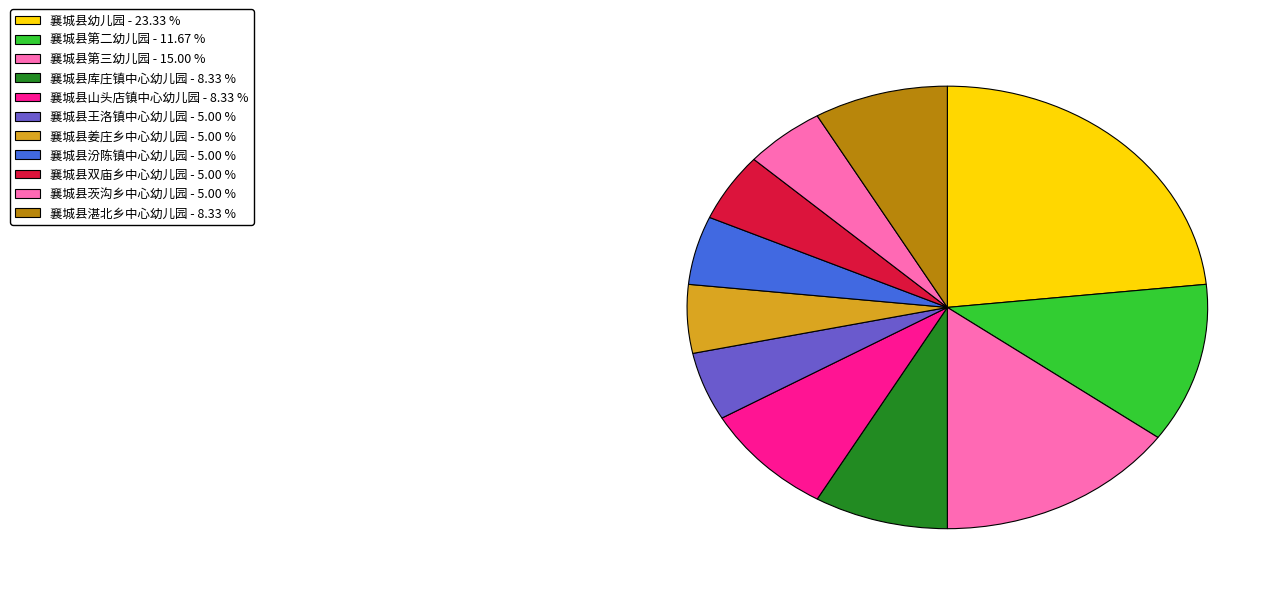

Is it true that 襄城县山头店镇中心幼儿园 is 8% of the pie?

True